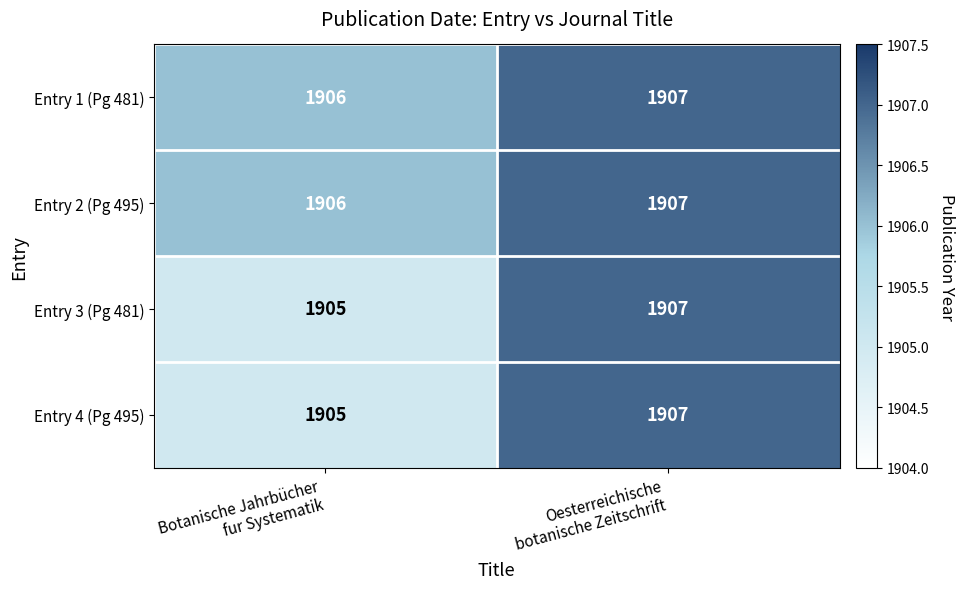

What is the sum of all Entry 2 (Pg 495) values?

3813